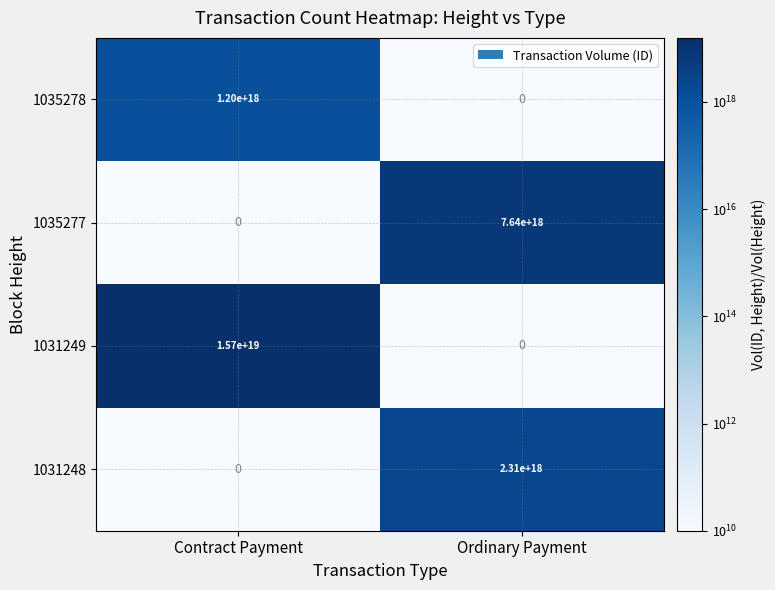

Which label corresponds to the largest value in the chart?

Contract Payment